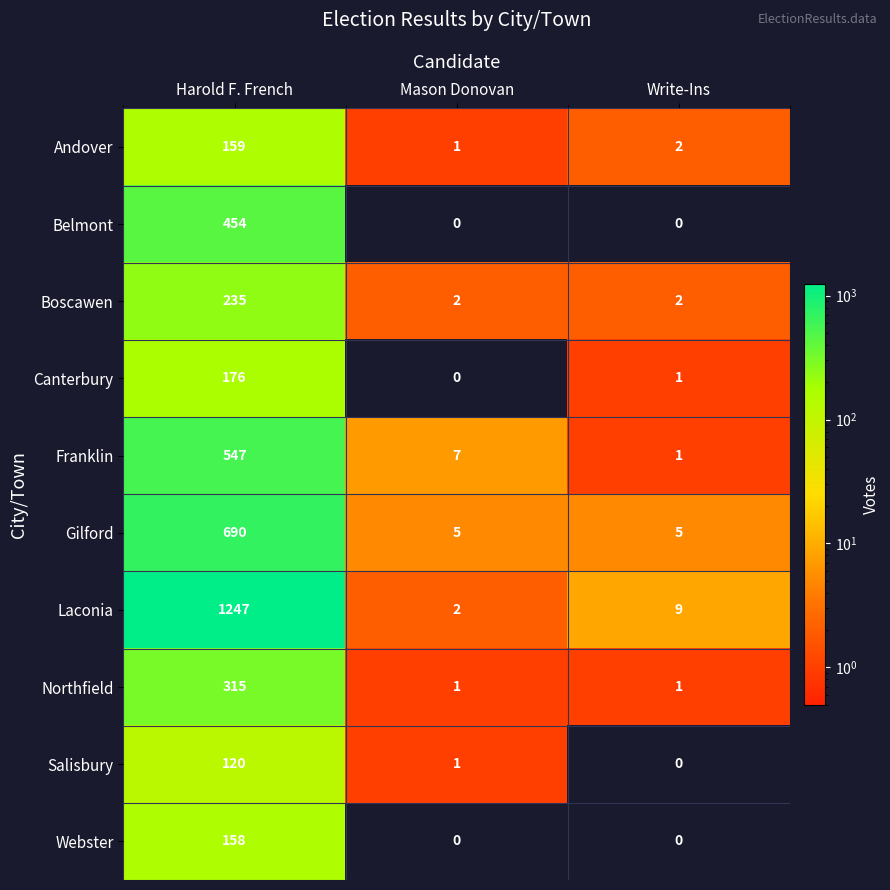

At which category is the sum across all series the highest?

Harold F. French